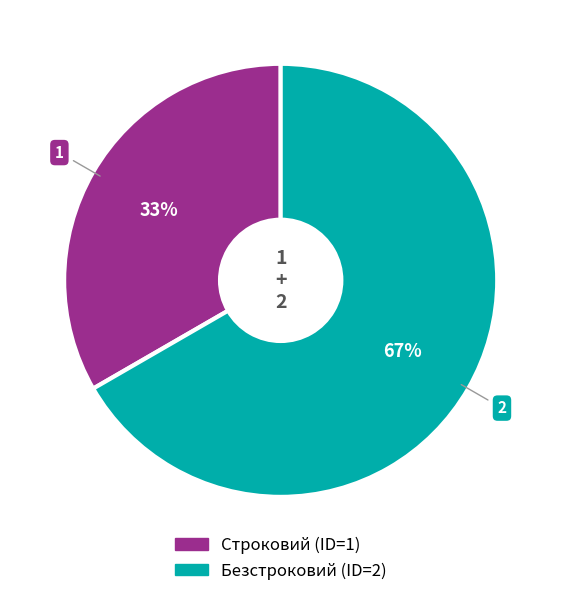

Which has a higher value, Строковий or Безстроковий?

Безстроковий